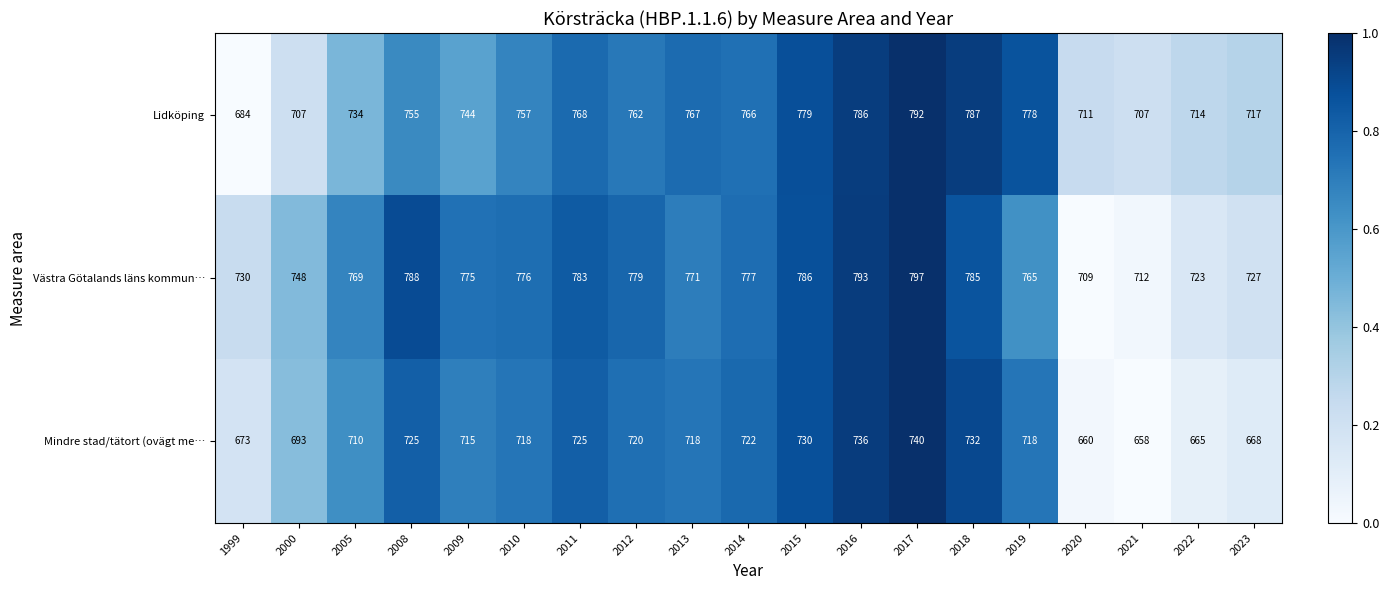

Which series has the widest spread of values?

Lidköping